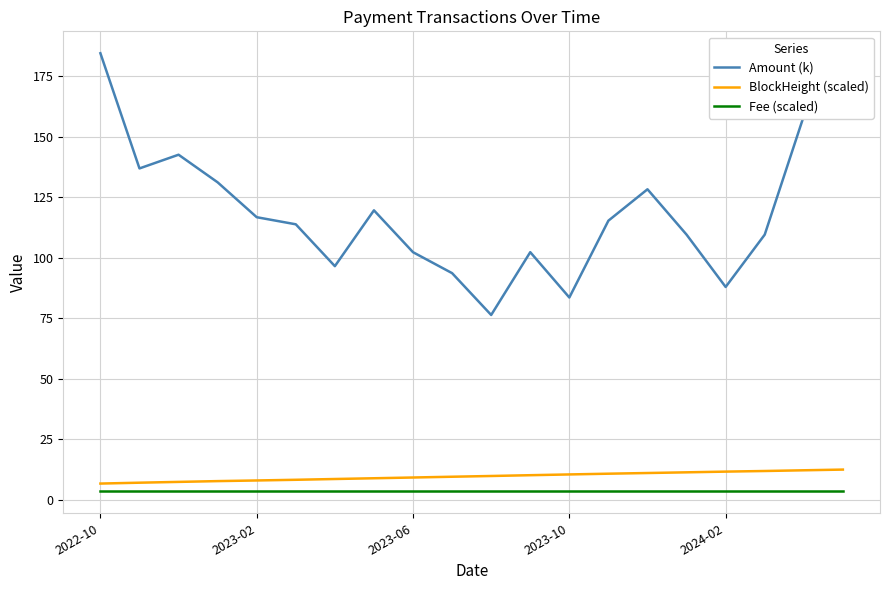

What is the maximum value for BlockHeight (scaled)?

12.5